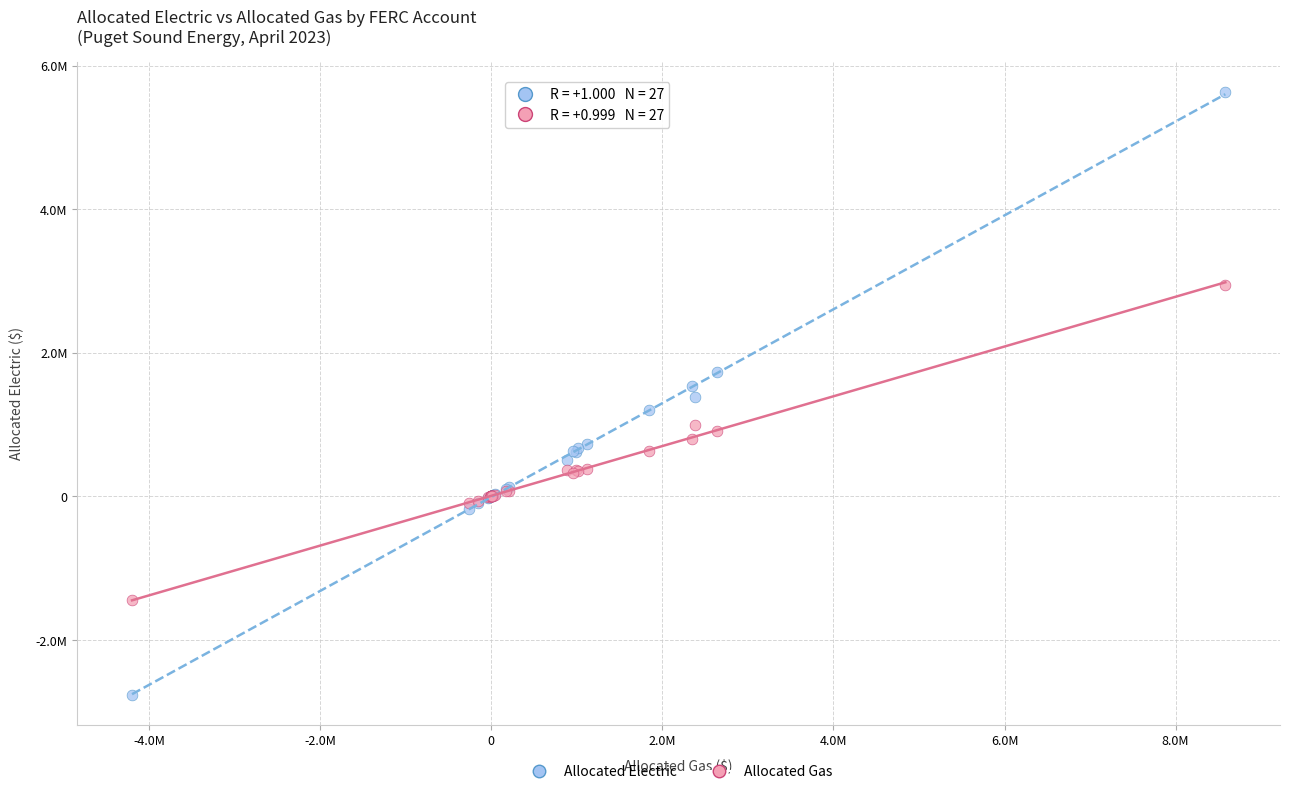

What are all the series names shown in the legend?

Allocated Electric, Allocated Gas